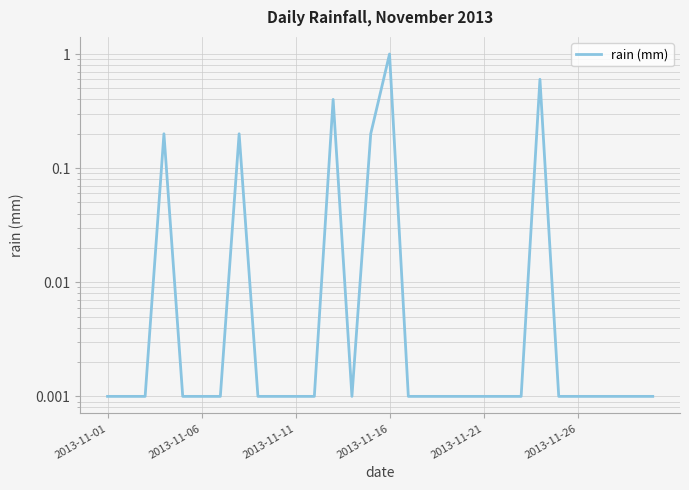

What is the difference between the maximum and minimum values?

1.0